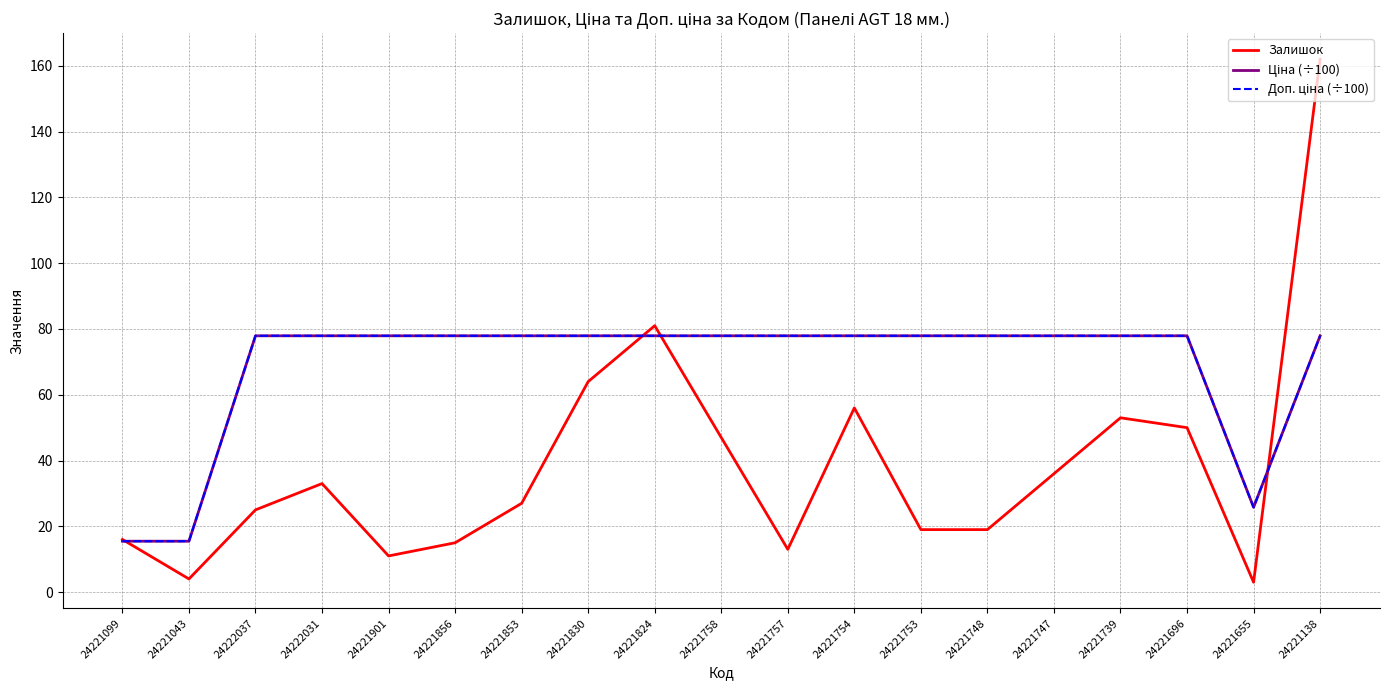

The Залишок series shows 8.3 at 24222037. True or false?

False